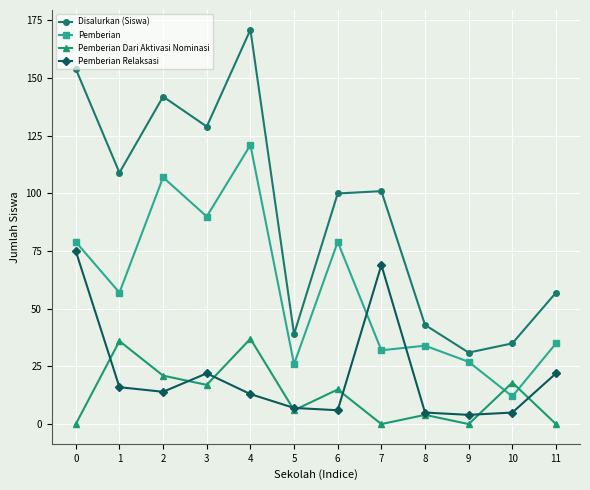

What is the value of the Disalurkan (Siswa) point at the 9th from the left?

43